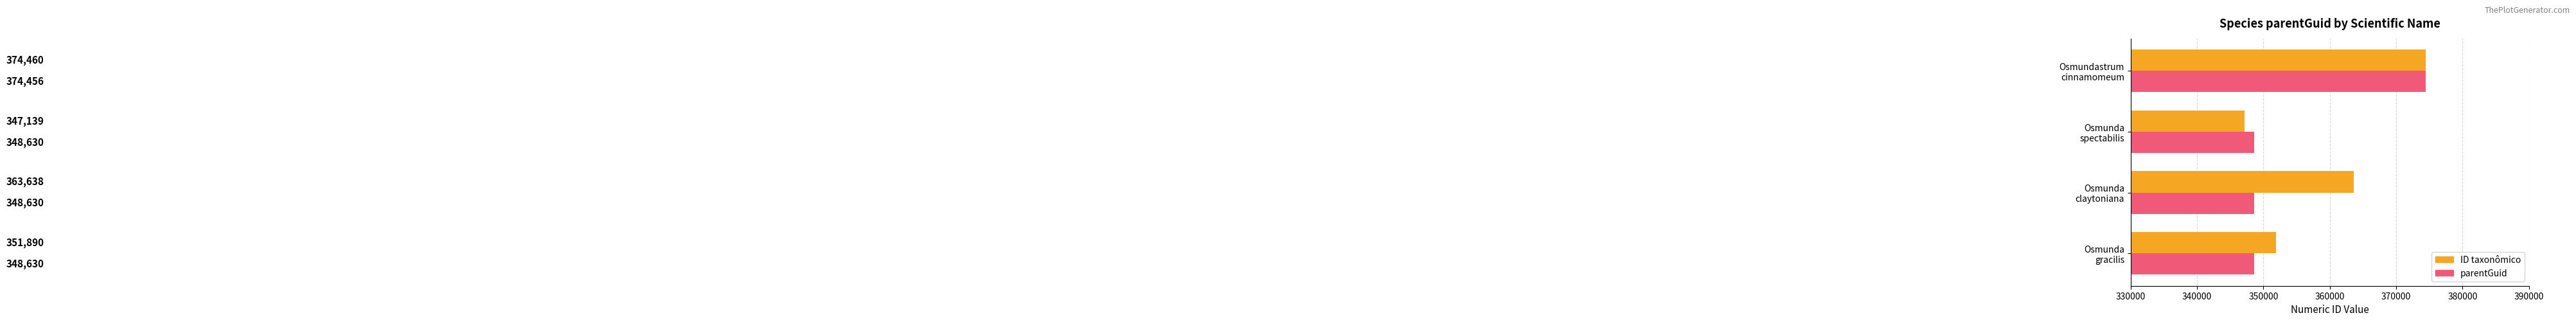

List the series in order of their overall mean, highest first.

ID taxonômico, parentGuid